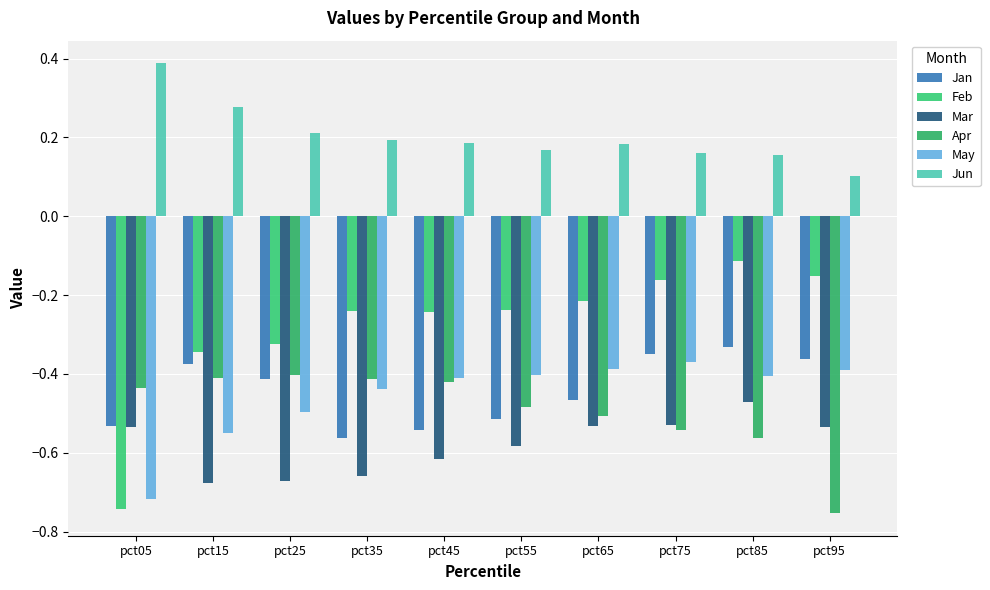

Which series has the widest spread of values?

Feb